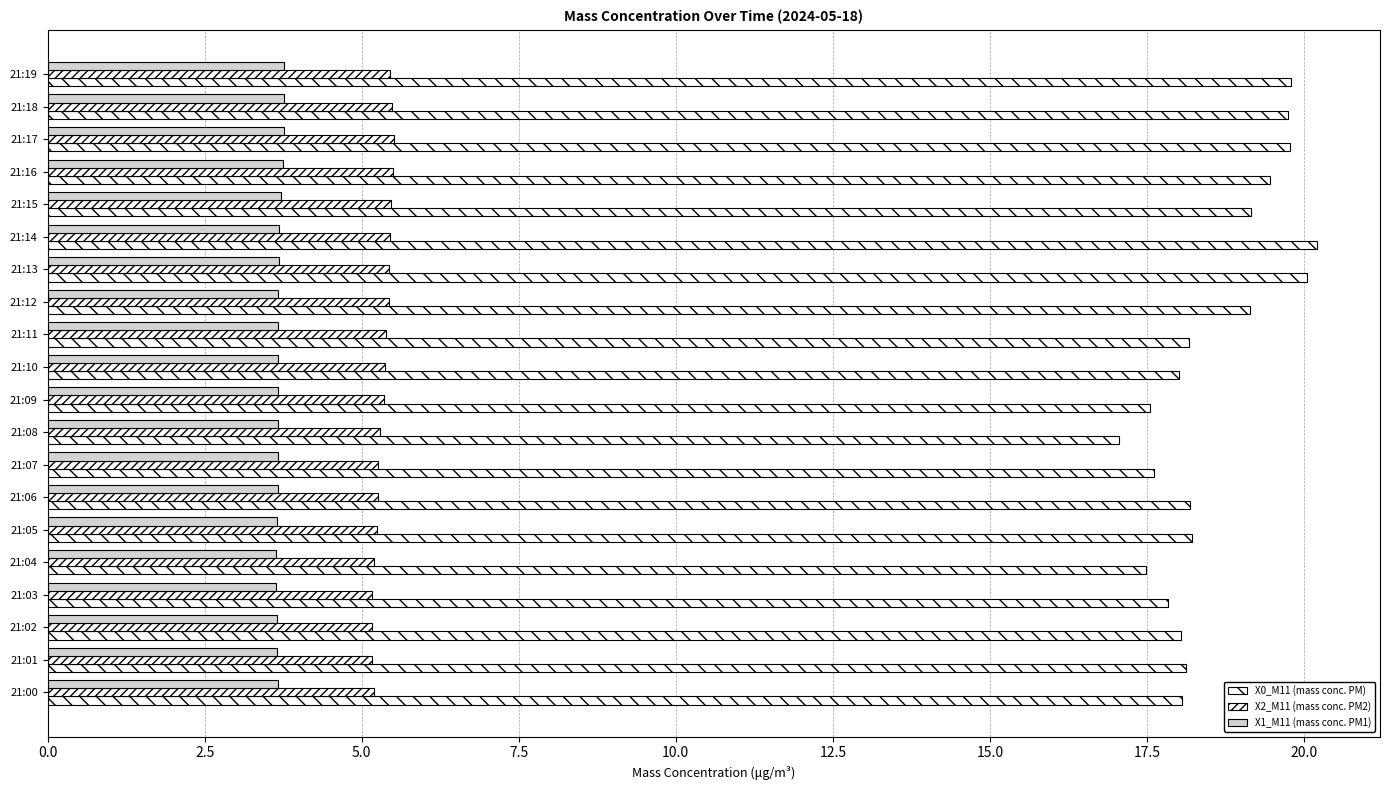

What position from the right is 16?

4